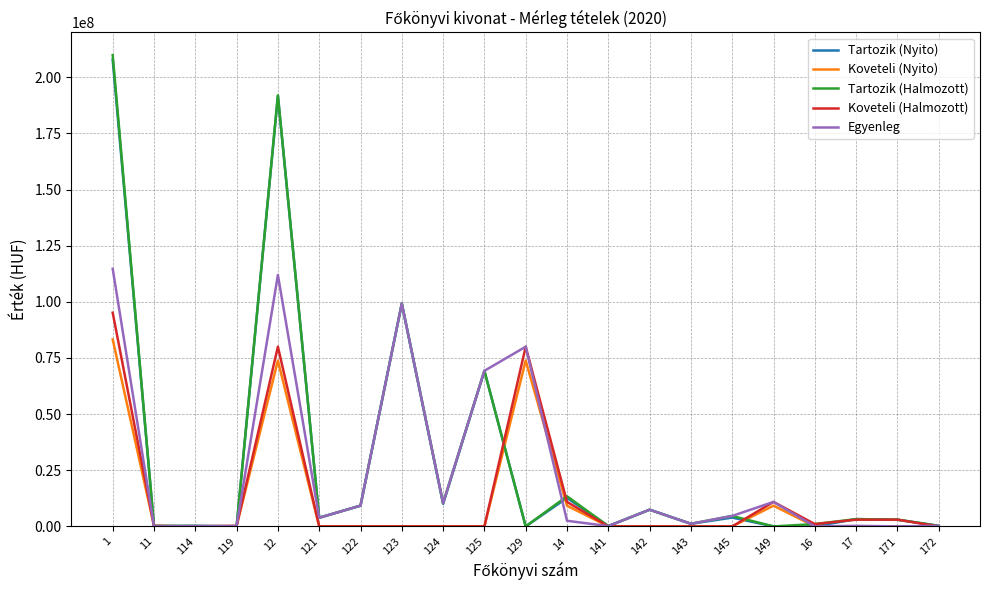

How many lines are shown in the chart?

5